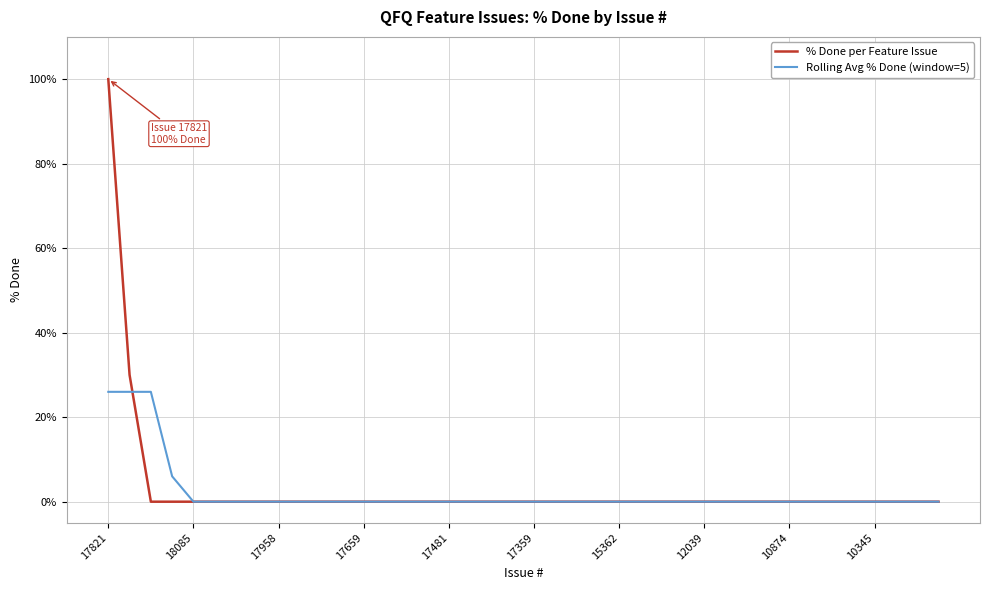

What are all the series names shown in the legend?

% Done per Feature Issue, Rolling Avg % Done (window=5)